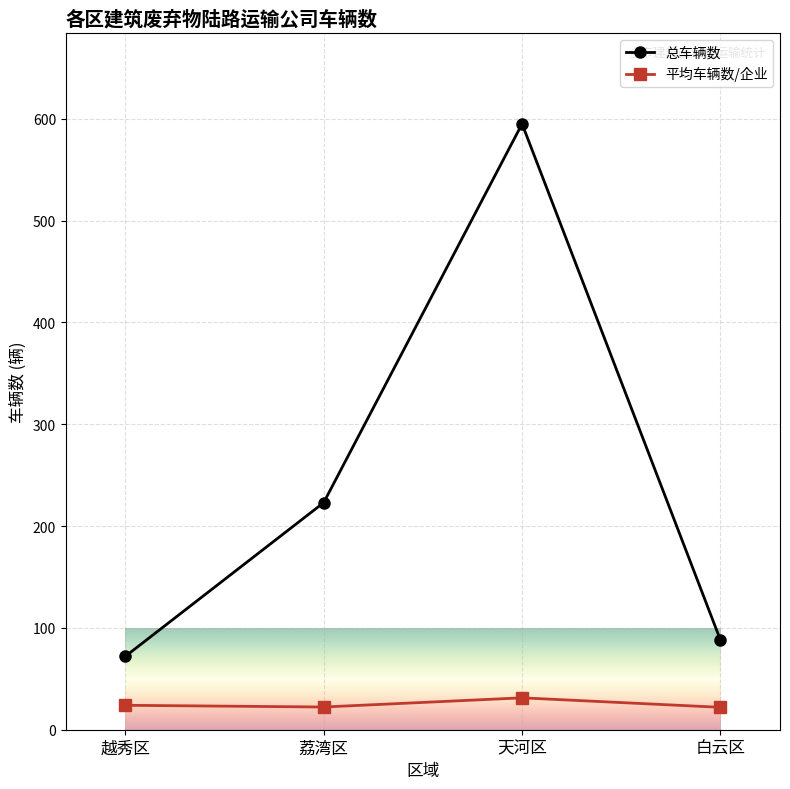

What is the difference between the 平均车辆数/企业 values at 白云区 and 天河区?

9.3